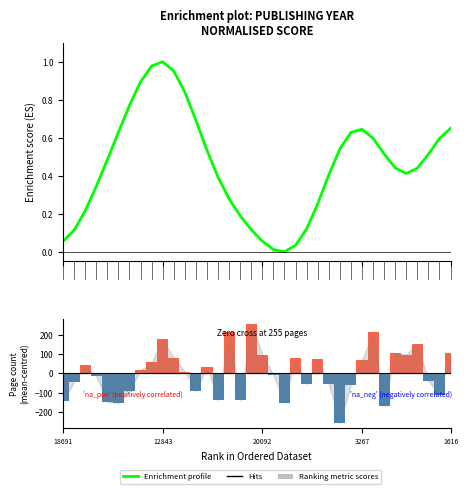

Which has a higher value, 27 or 23?

27